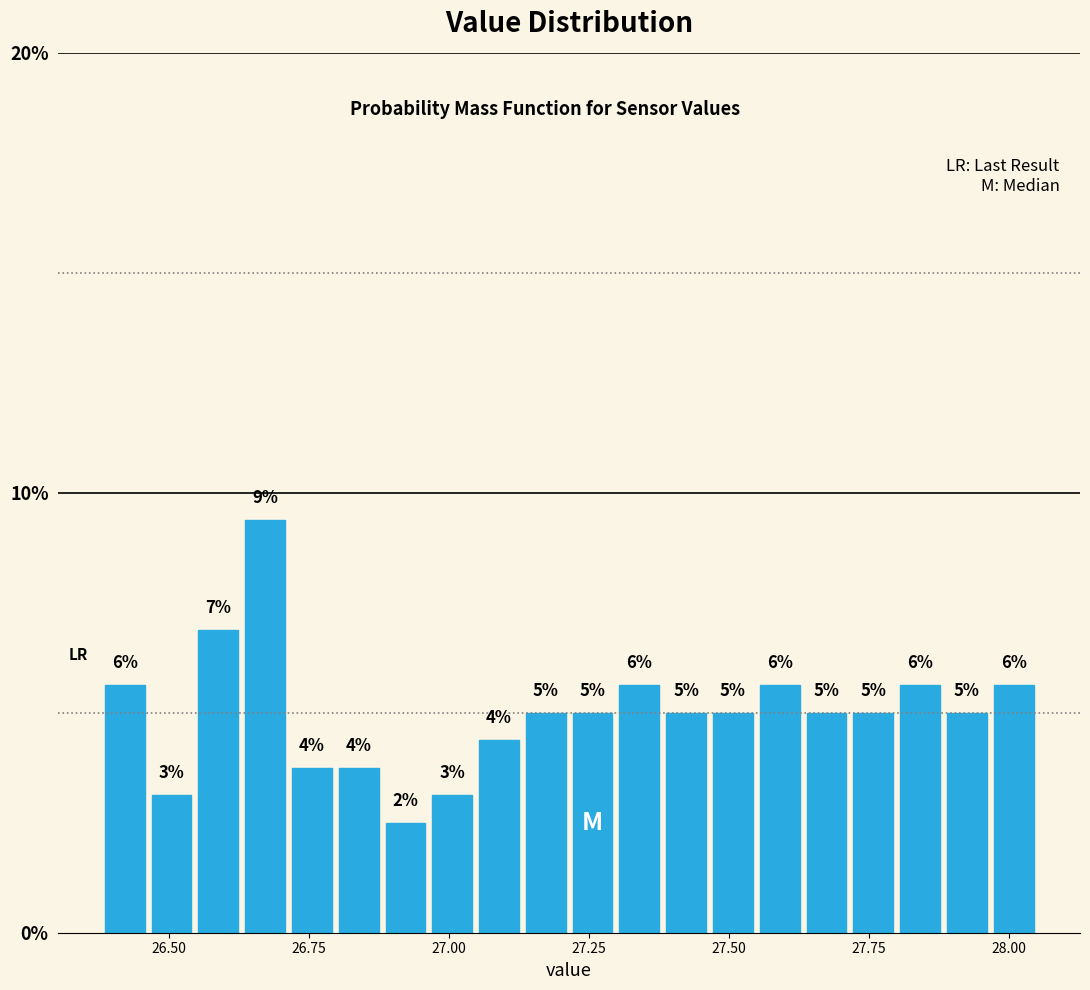

Read against the x-axis, roughly where is the centre of the tallest bar?

26.65